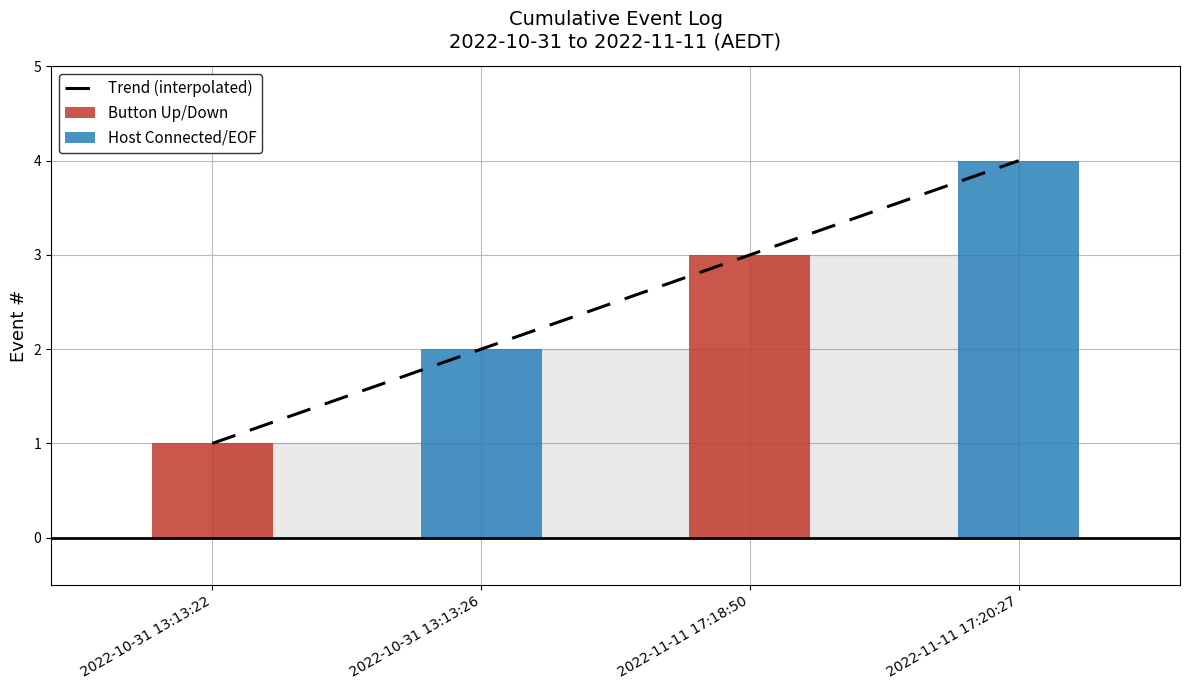

How many values are between 2 and 4?

3